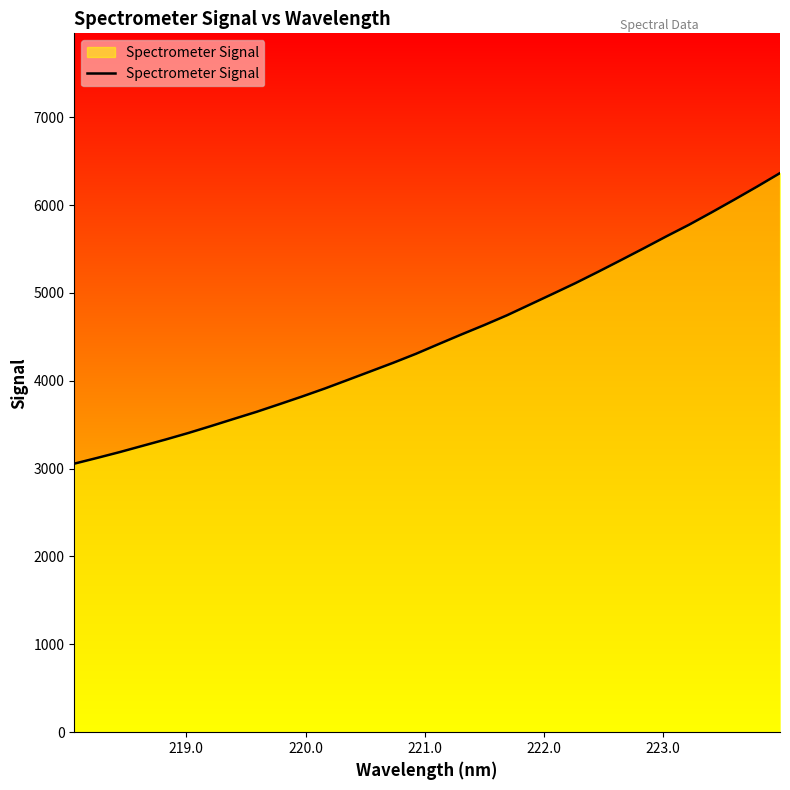

What is the greatest value displayed?

6363.0